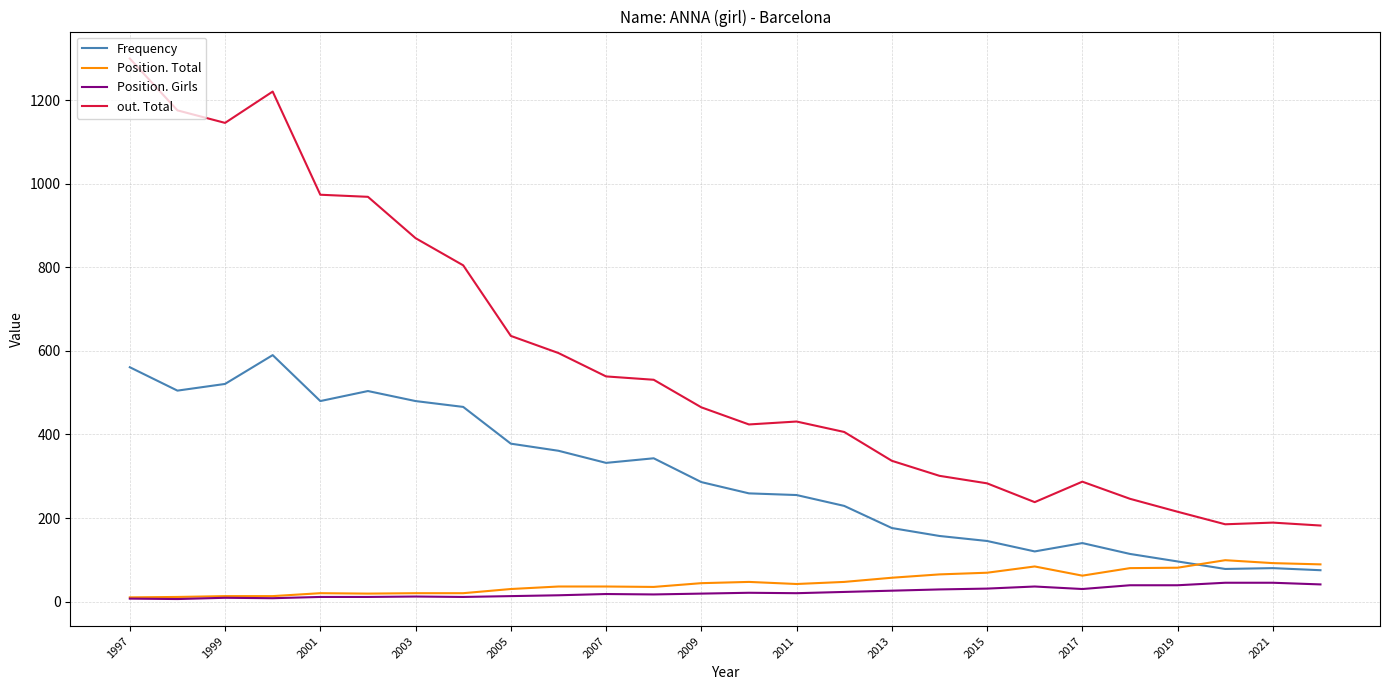

How many series are shown in this chart?

4